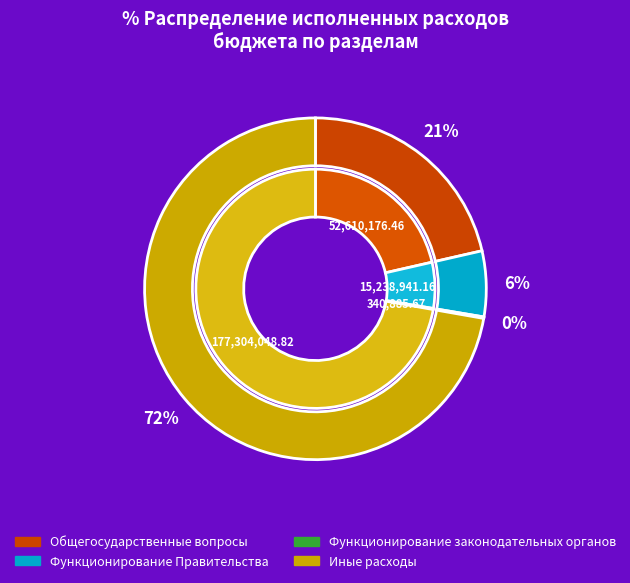

To the nearest percent, what is the difference between the Функционирование законодательных органов and Иные расходы slice percentages?

72%